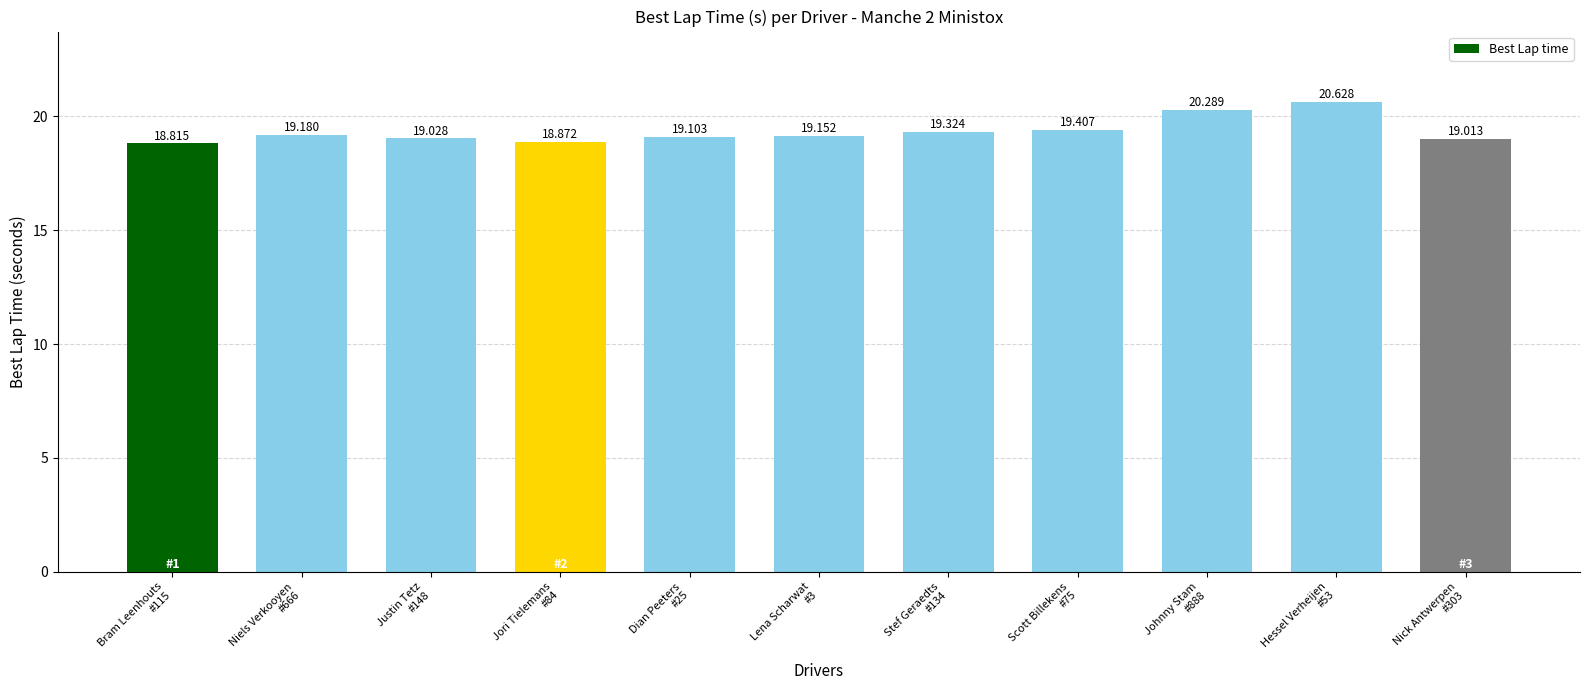

What is the label of the 1st bar from the left?

Bram Leenhouts
#115